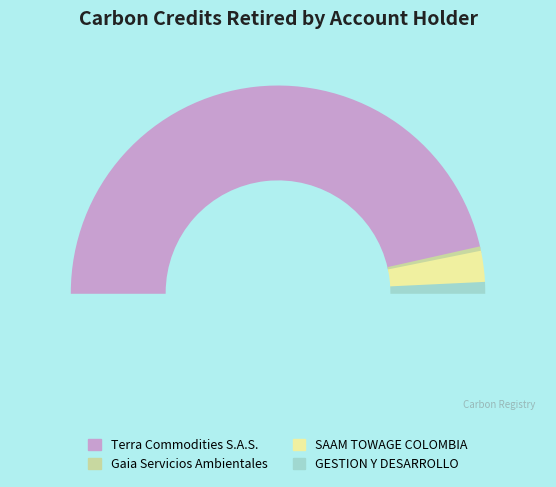

Approximately how many times larger is the value at GESTION Y DESARROLLO SOSTENIBLE SAS compared to SAAM TOWAGE COLOMBIA S.A.S.?

0.3